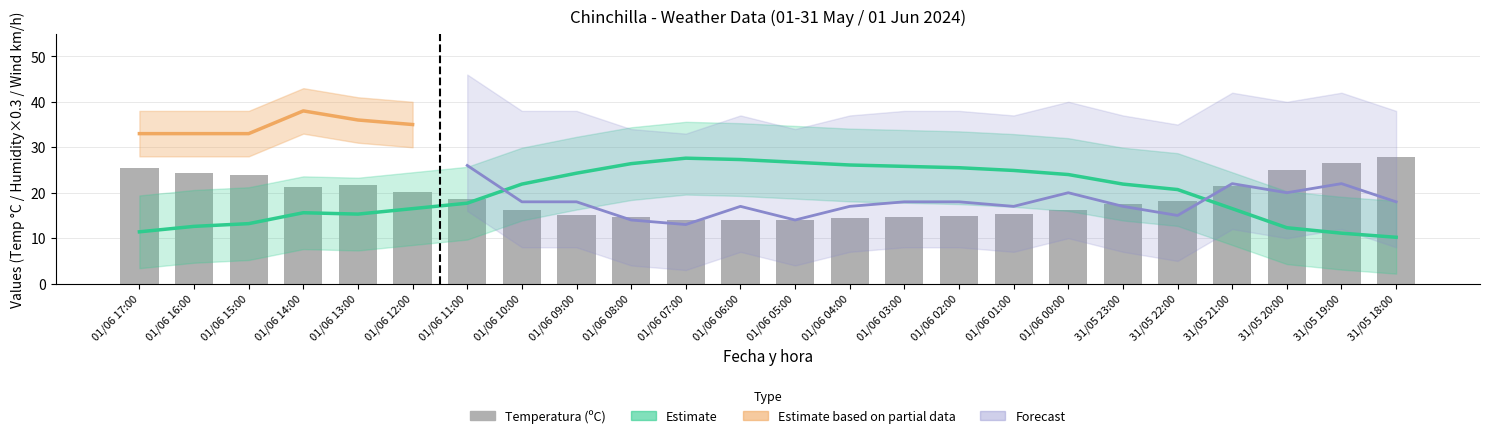

What is the spread (max minus min) of values at 01/06 03:00?

11.2